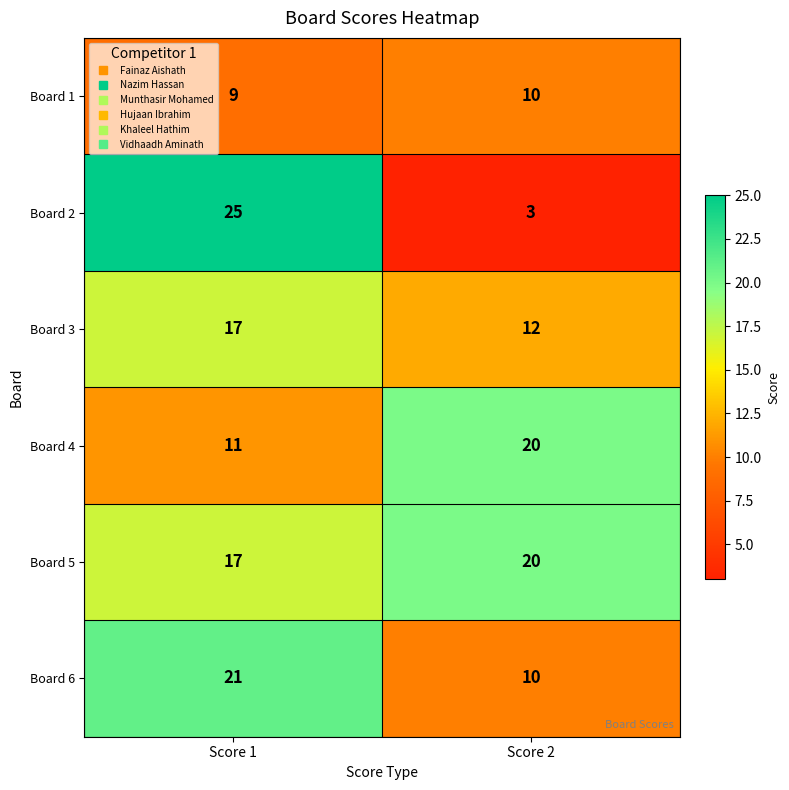

The Board 6 series shows 21 at Score 1. True or false?

True